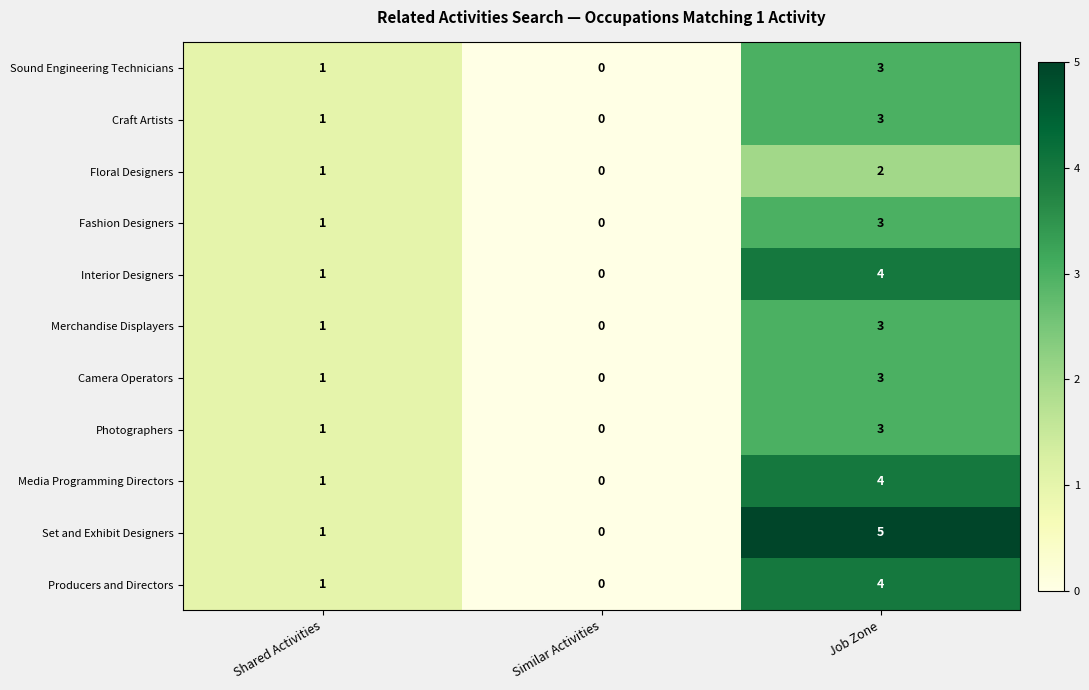

How many Fashion Designers values are between 0 and 3?

3